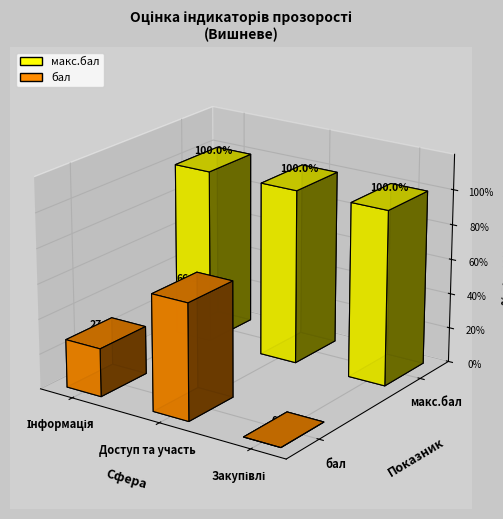

List the series in order of their overall mean, highest first.

макс.бал, бал